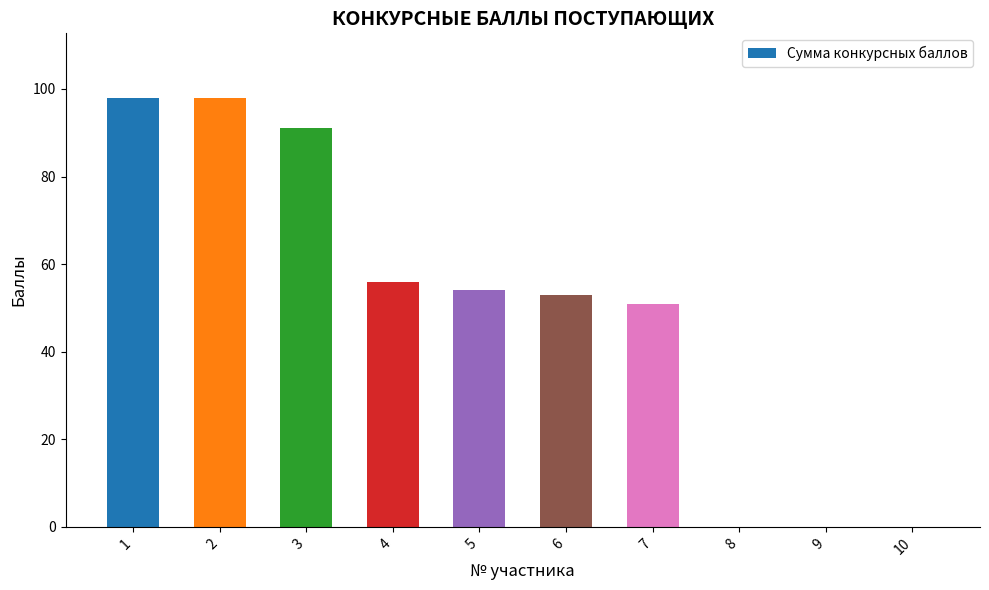

Is it true that the value at 9 is 40?

False